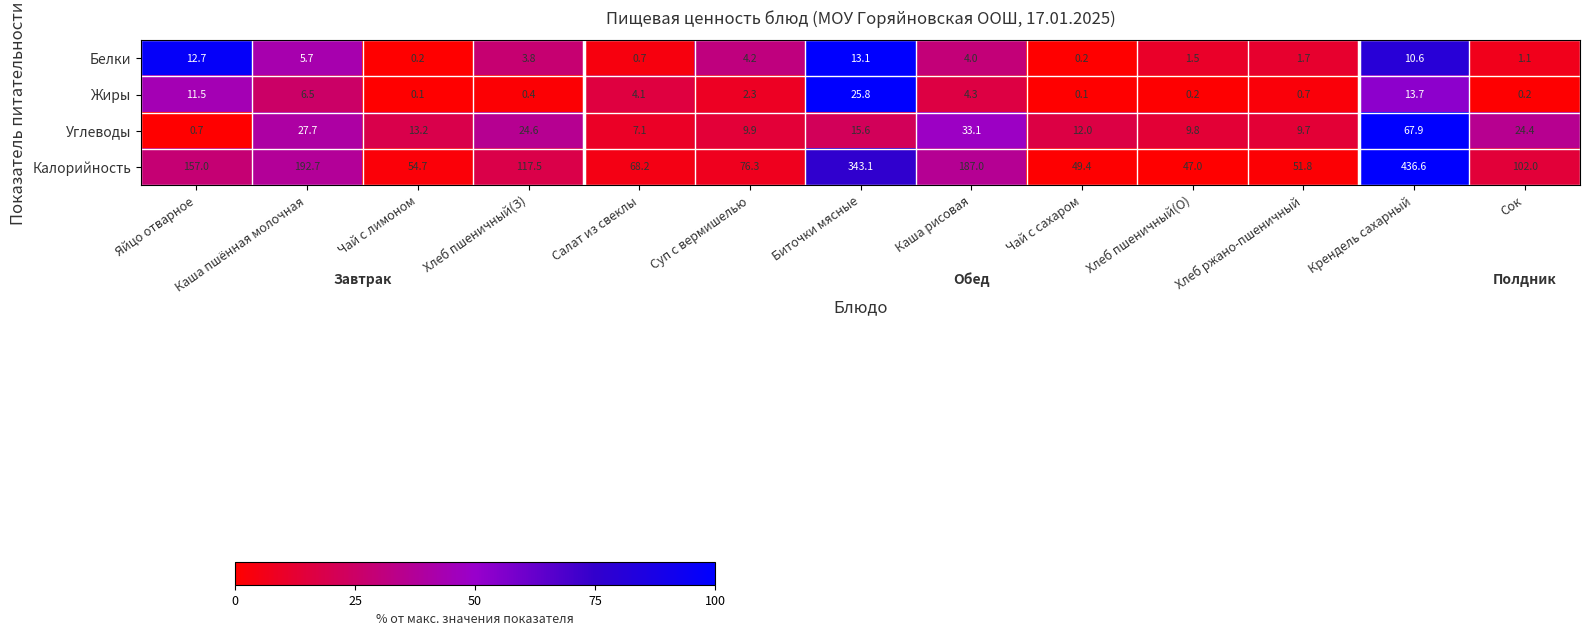

What is the sum of the Белки values at Сок and Яйцо отварное?

13.8